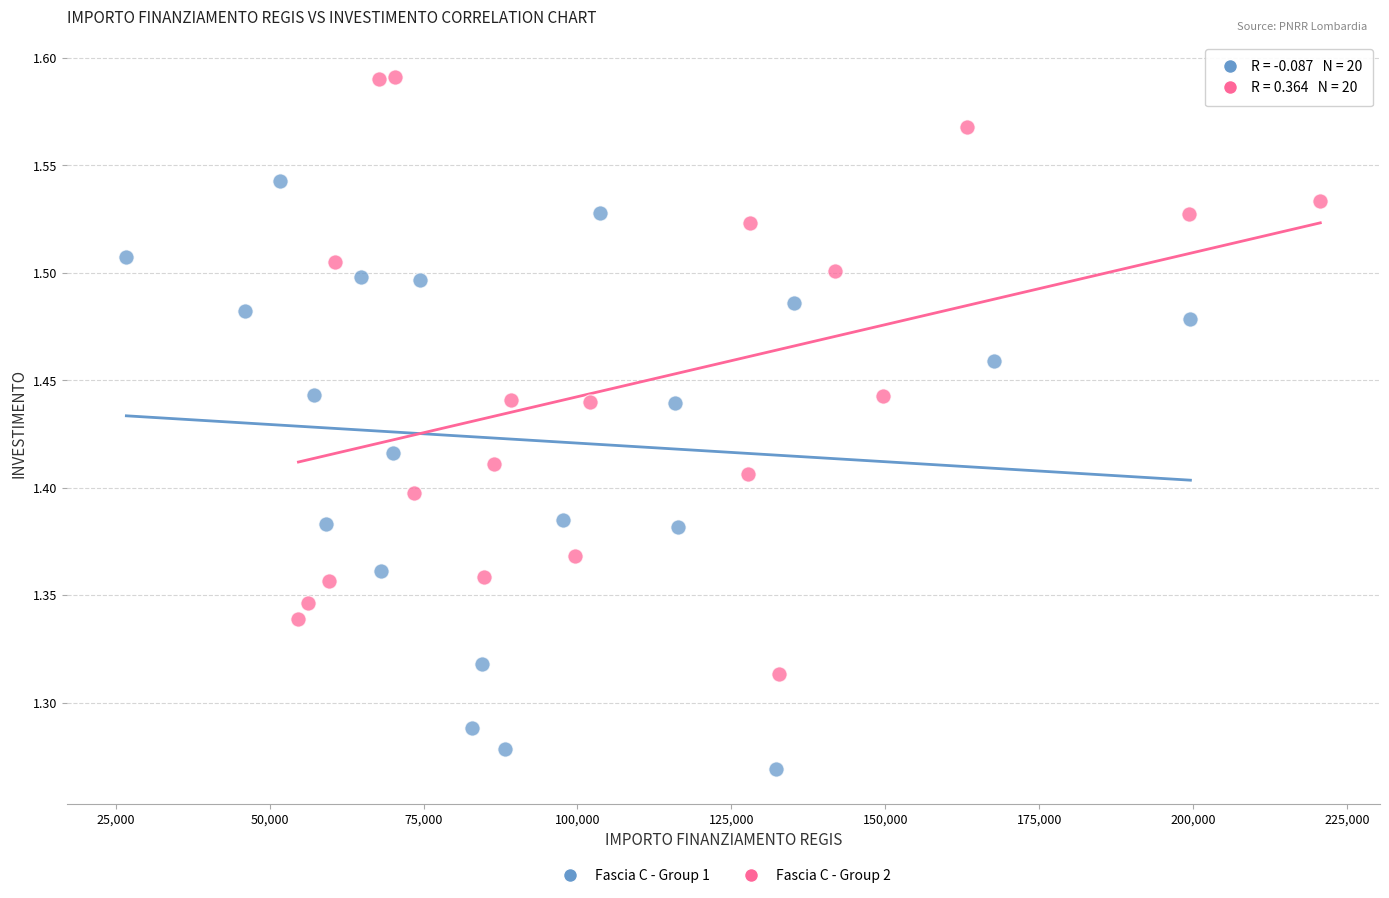

Which series contains the highest Y value?

Fascia C - Group 2